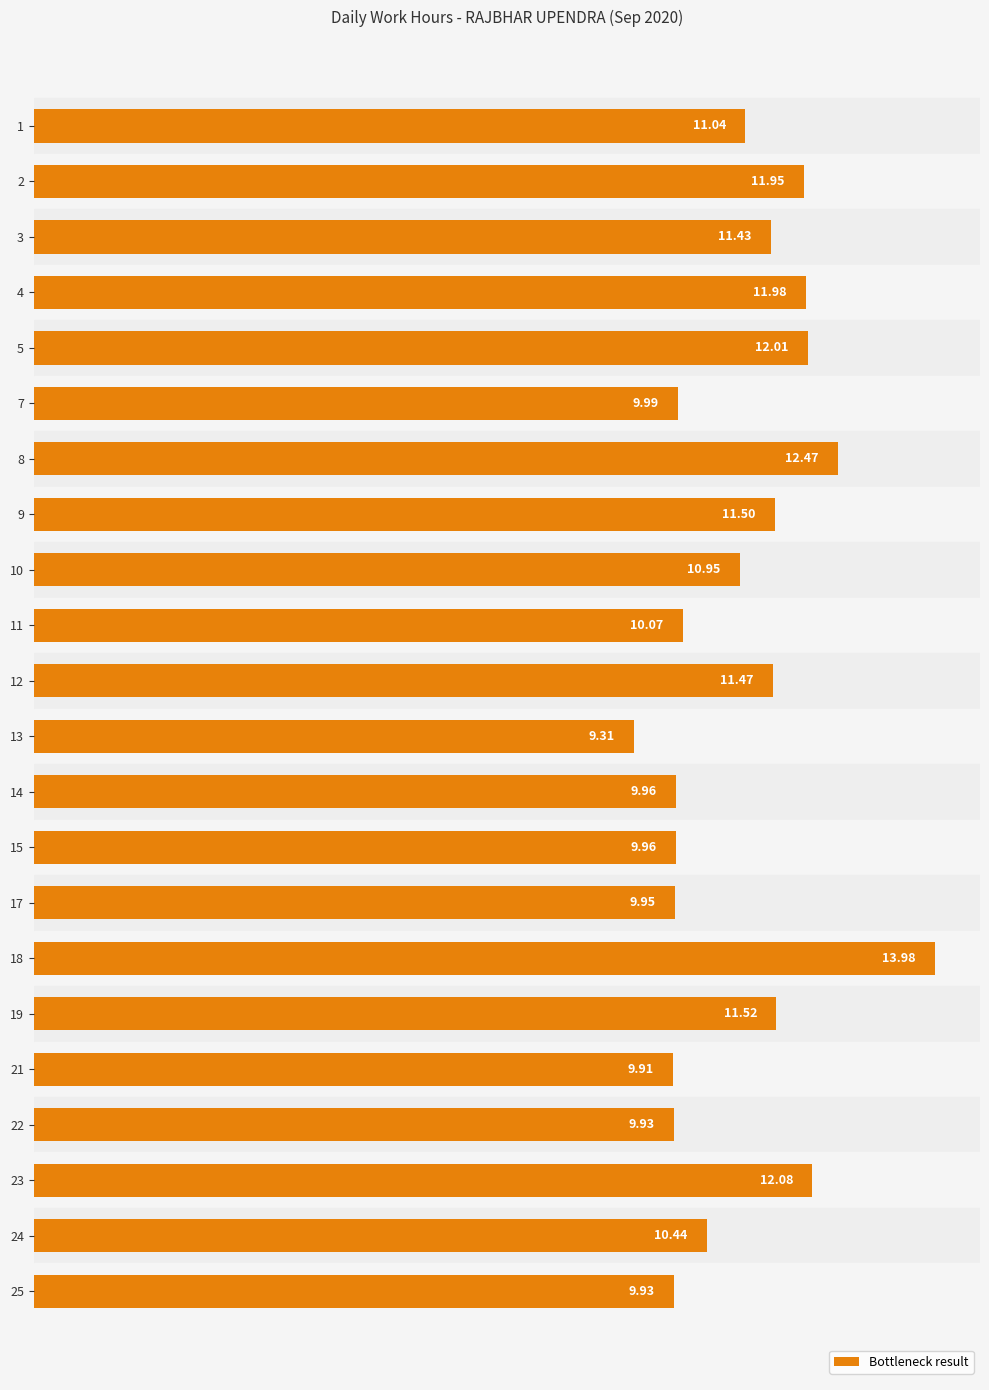

What is the average value?

11.0